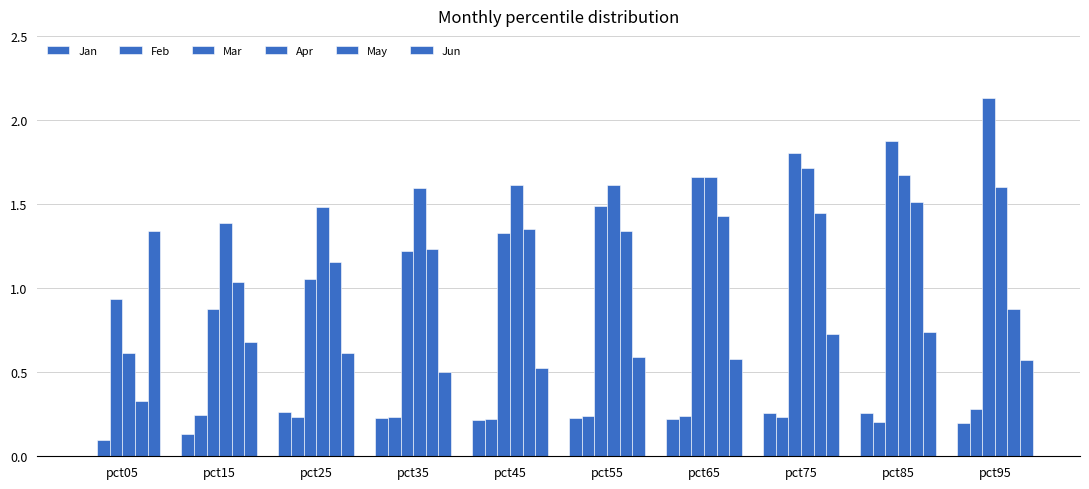

Which category has the lowest value in the Apr series?

pct05